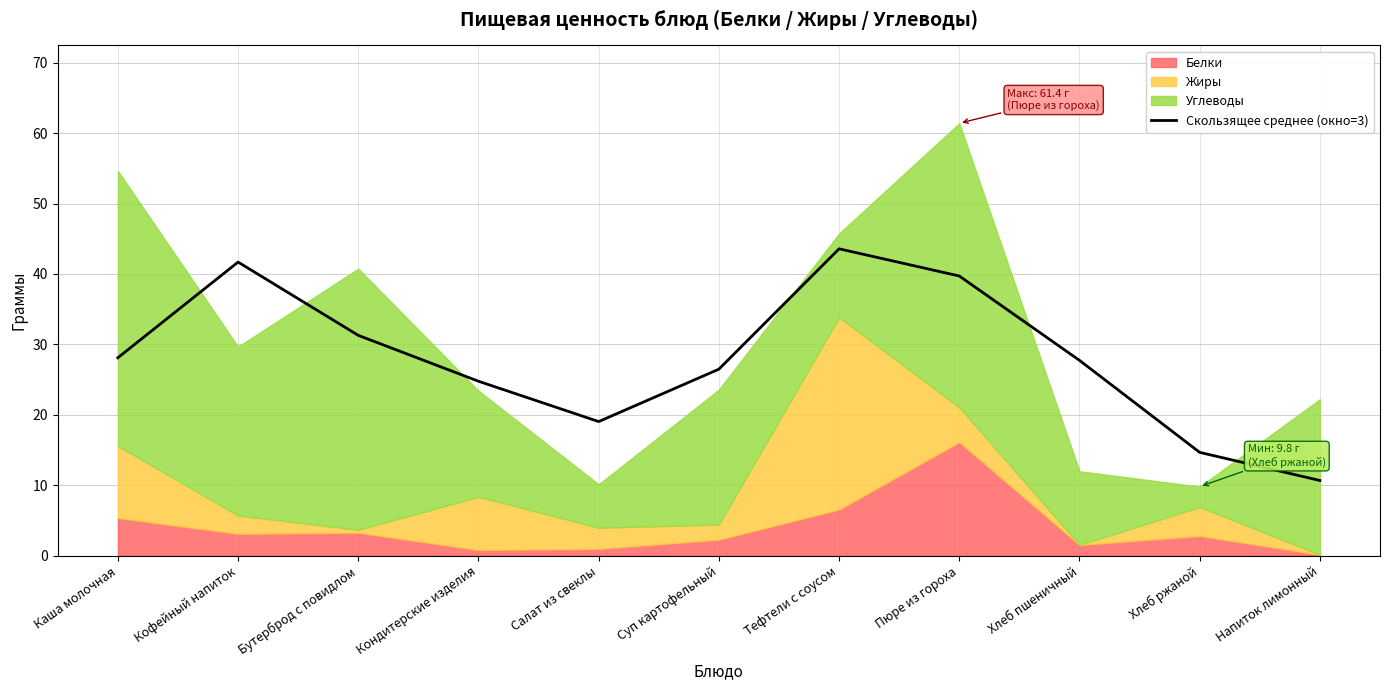

The value of Скользящее среднее (окно=3) at Бутерброд с повидлом is 41.6. True or false?

False